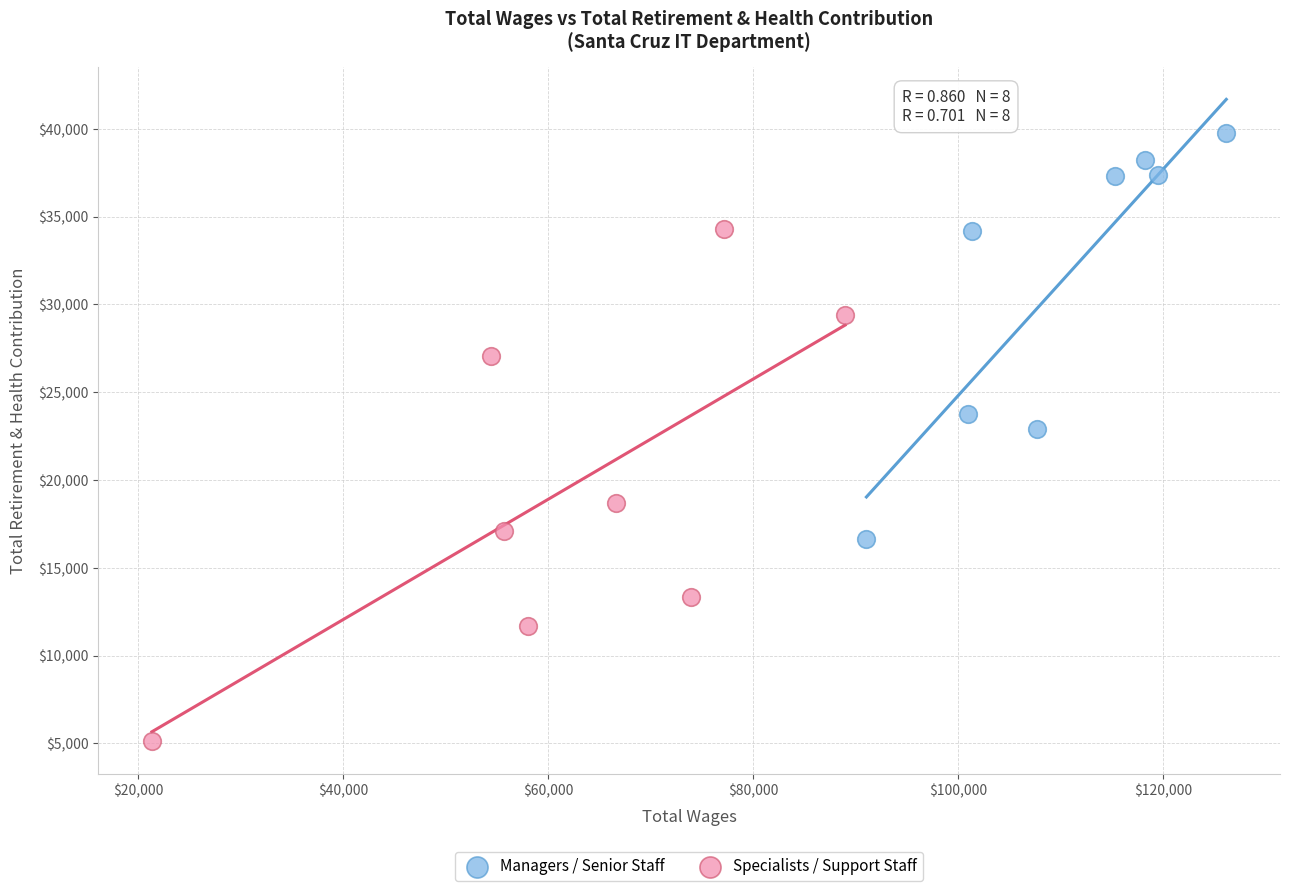

Which series contains the highest Y value?

Managers / Senior Staff